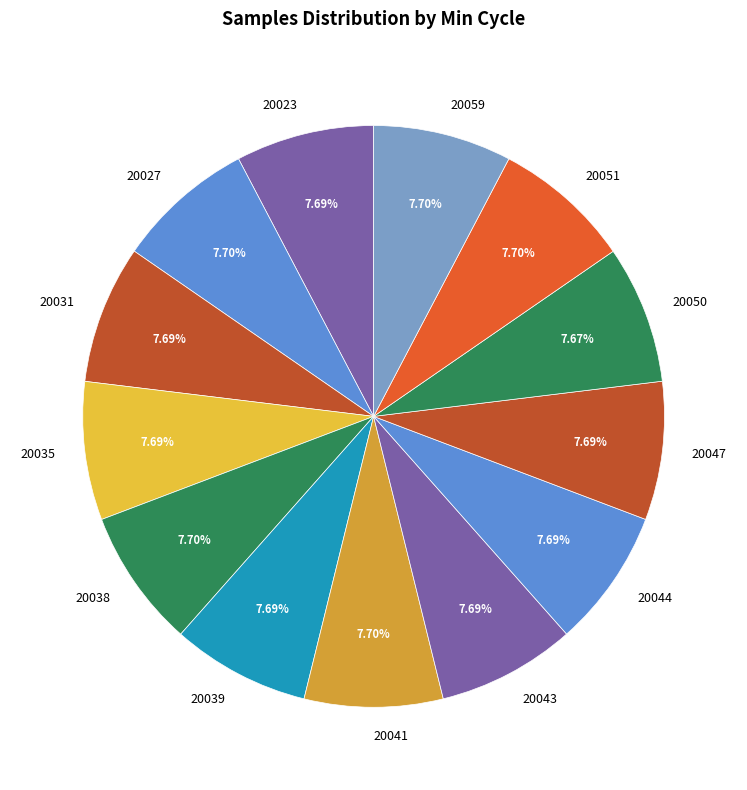

To the nearest percent, what is the average slice percentage?

8%